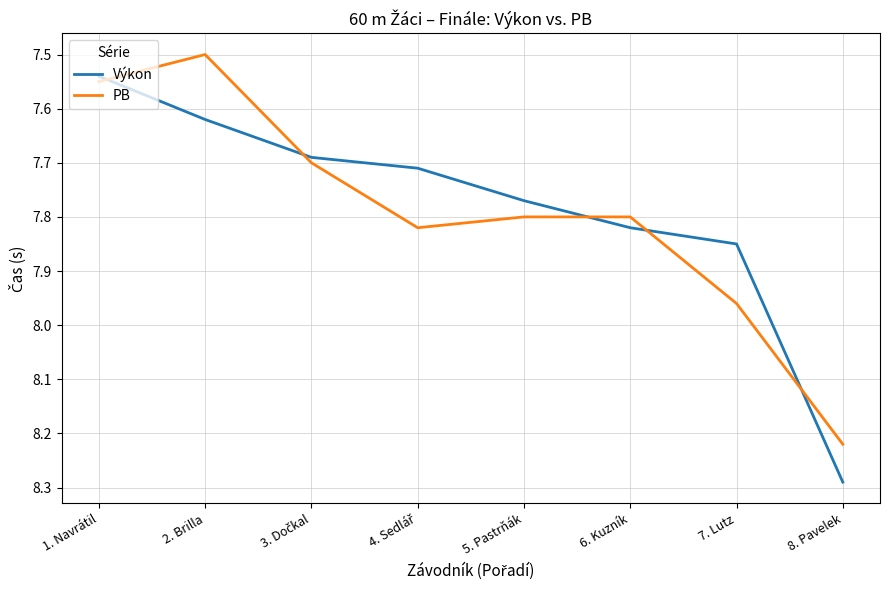

Rank the series at 8. Pavelek from lowest to highest value.

PB, Výkon